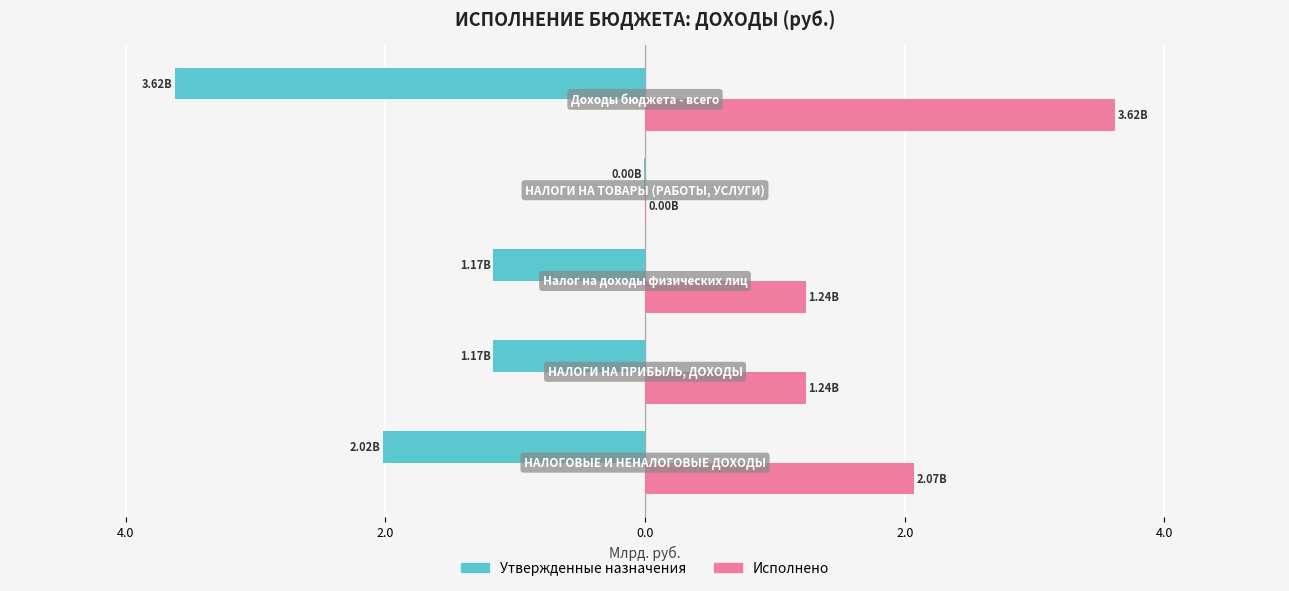

What are all the series names shown in the legend?

Утвержденные назначения, Исполнено